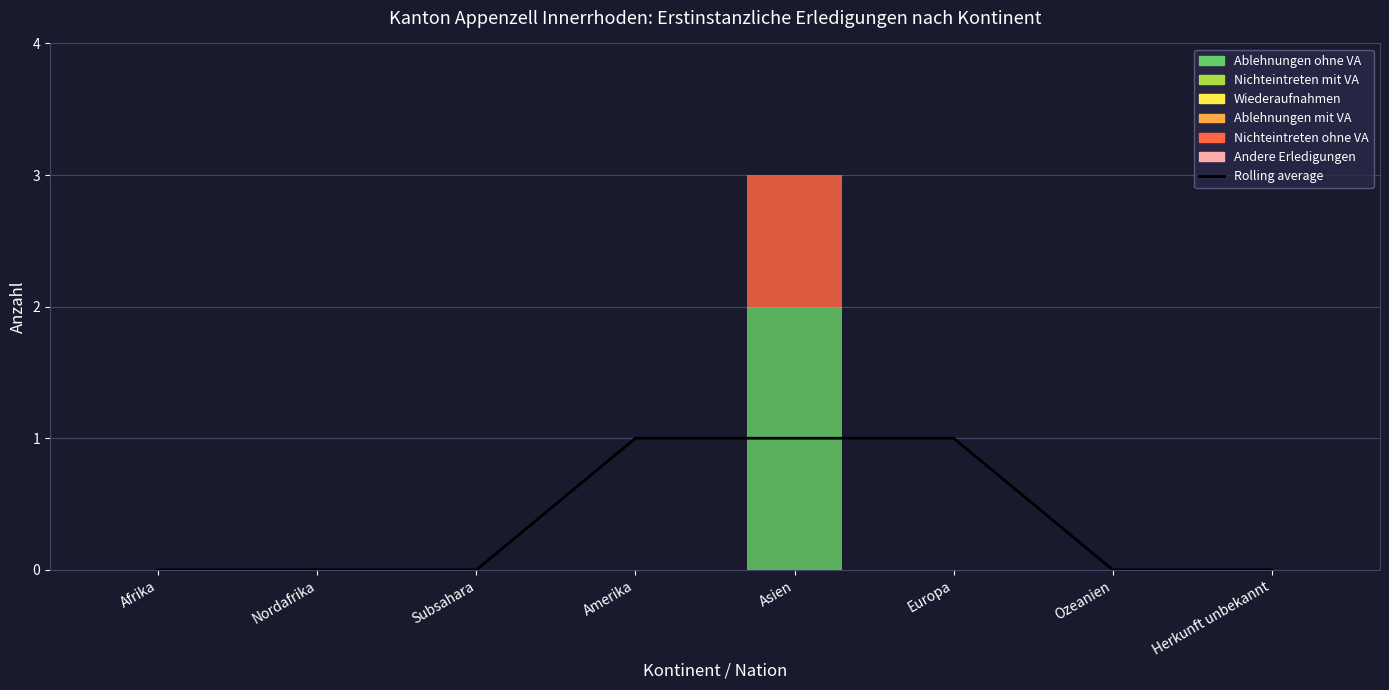

Which series has the largest total across all categories?

Ablehnungen ohne VA